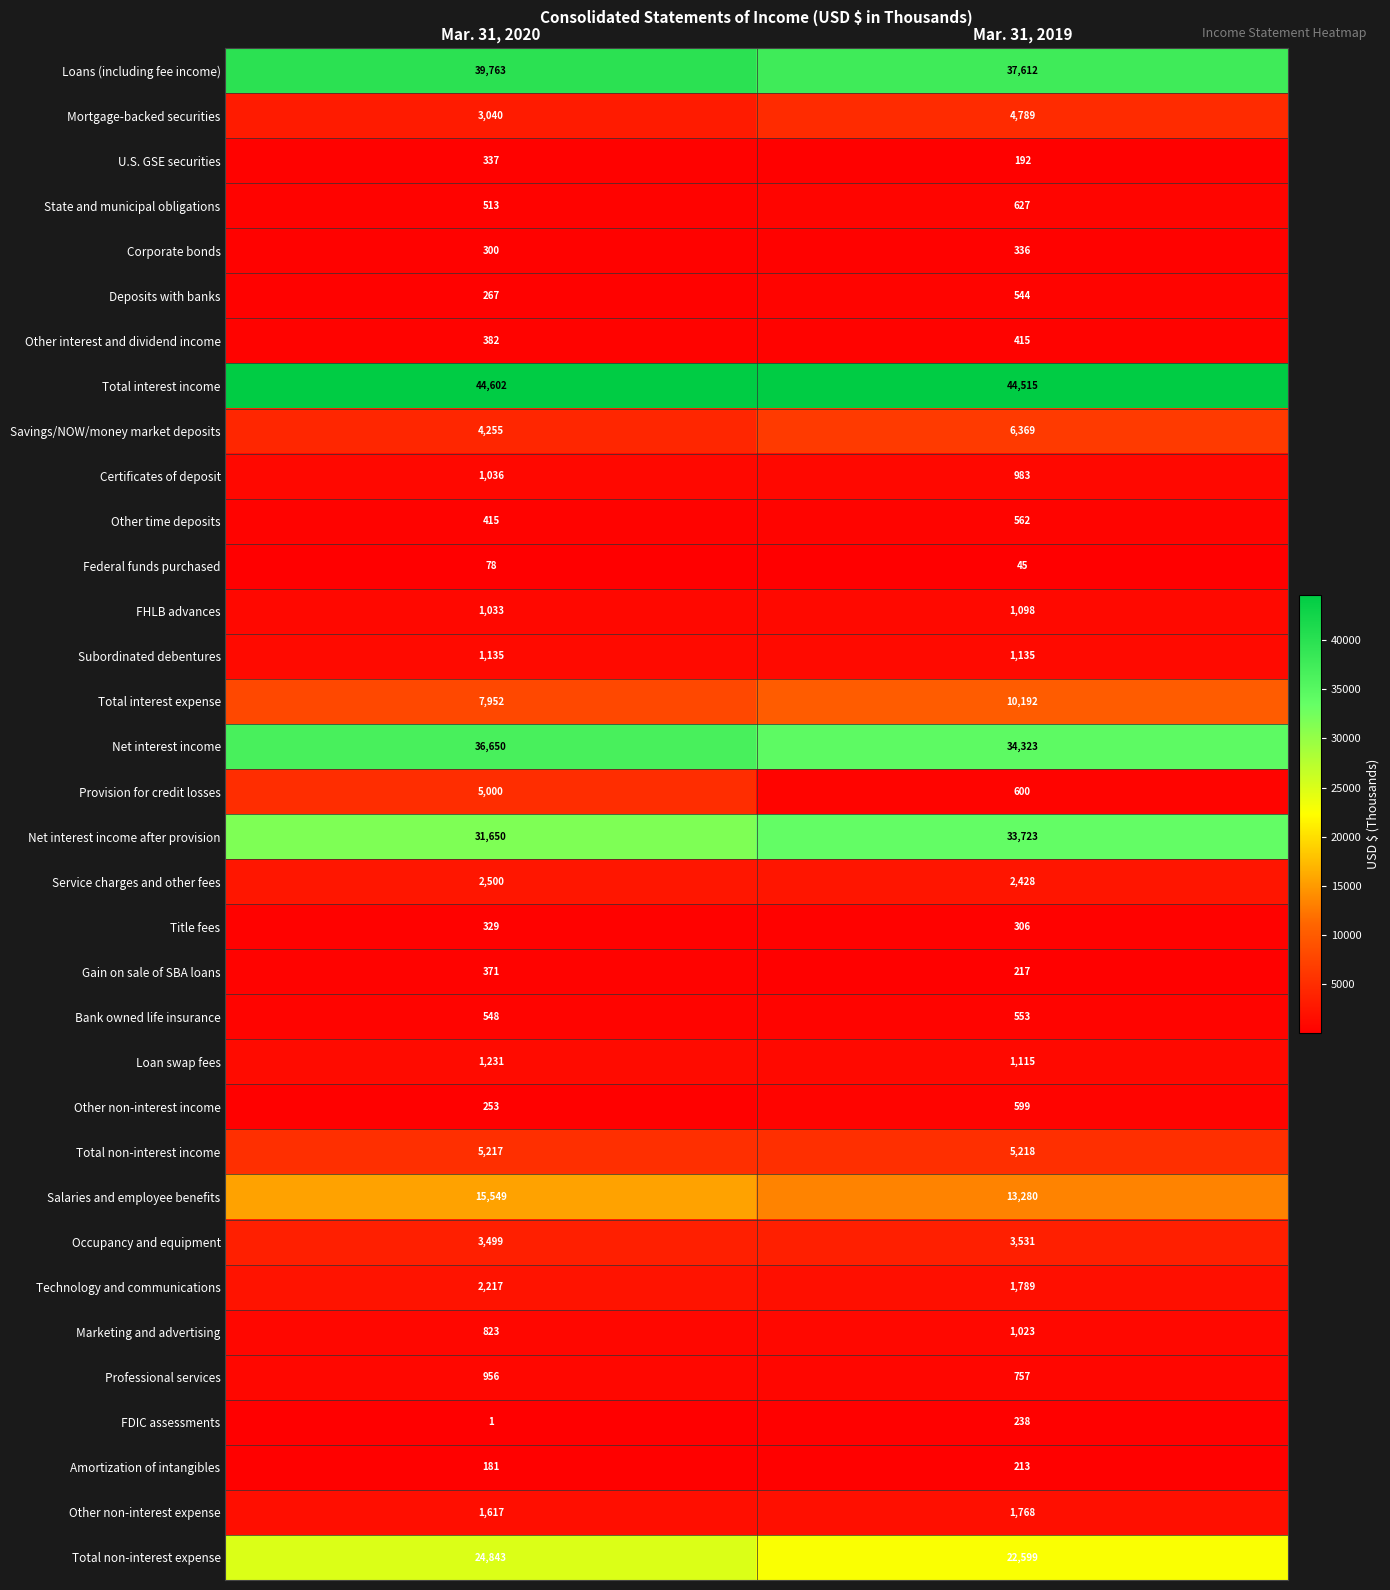

What is the greatest value displayed?

44602